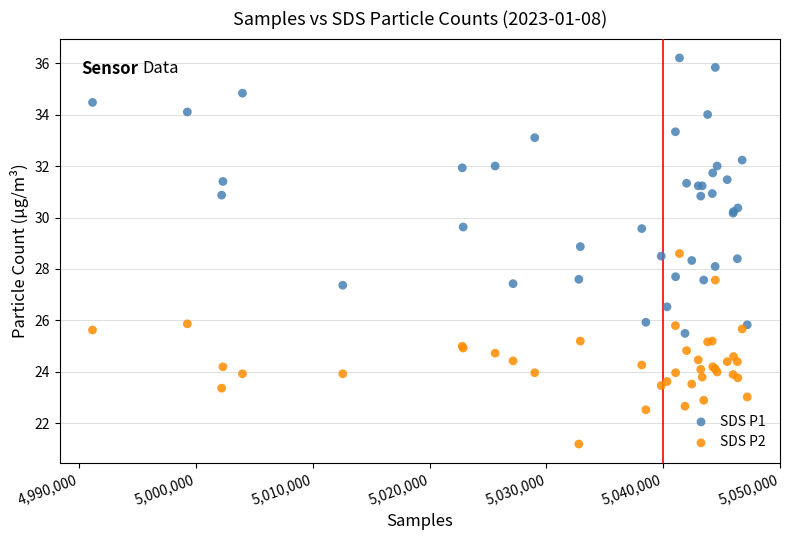

Which series reaches the minimum Y coordinate?

SDS P2